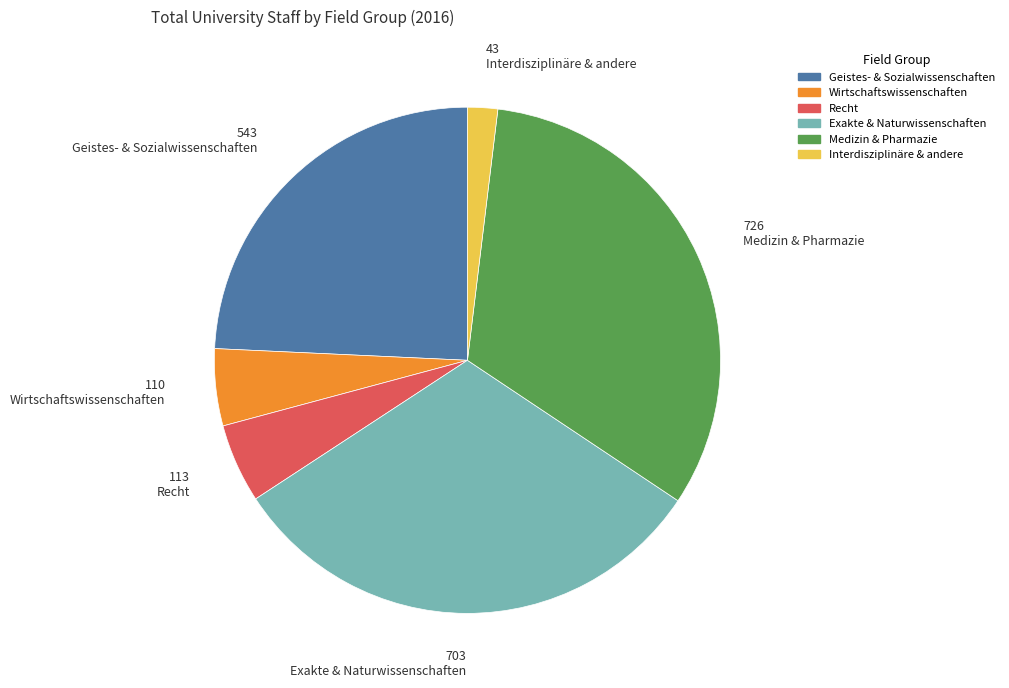

Approximately how many times larger is the value at Exakte & Naturwissenschaften compared to Interdisziplinäre & andere?

16.3